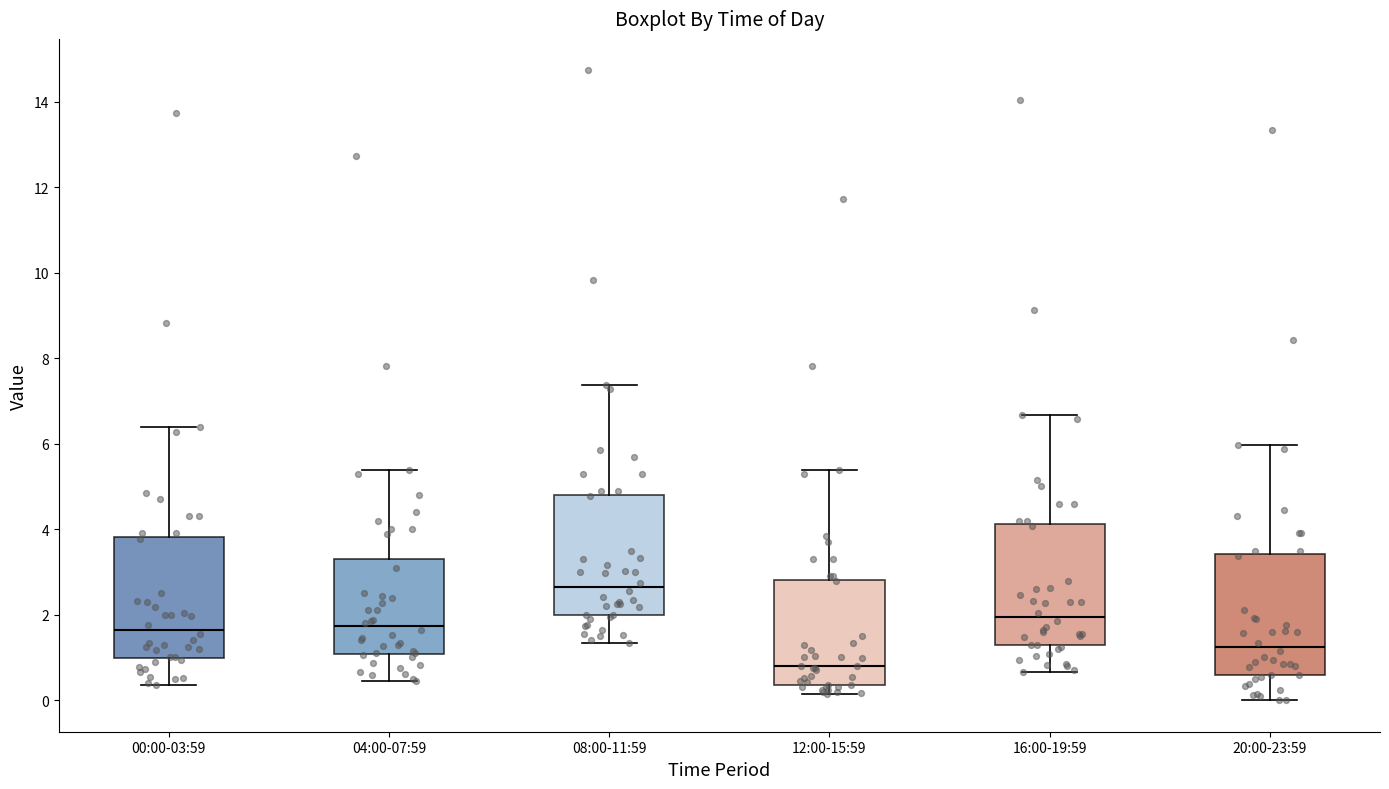

Where does the median line of the box for 04:00-07:59 sit on the y-axis? The values are not printed on the chart, so give them approximately, as read against the axis.

1.8